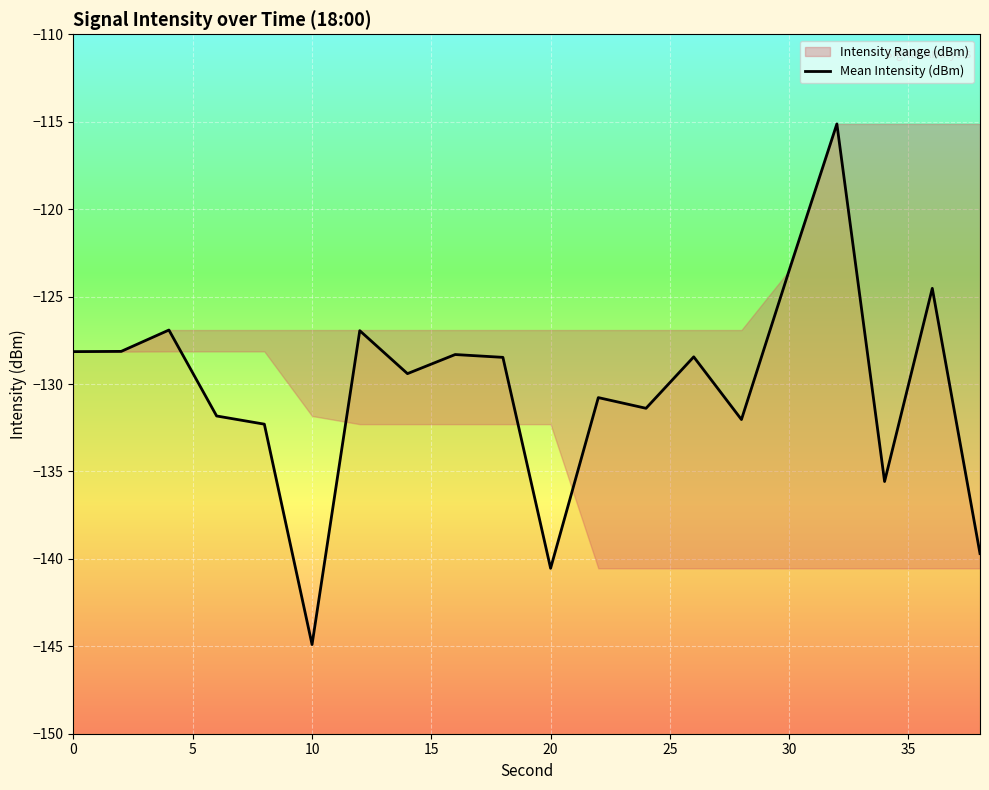

True or false: the data shows -182.6 at 14.

False